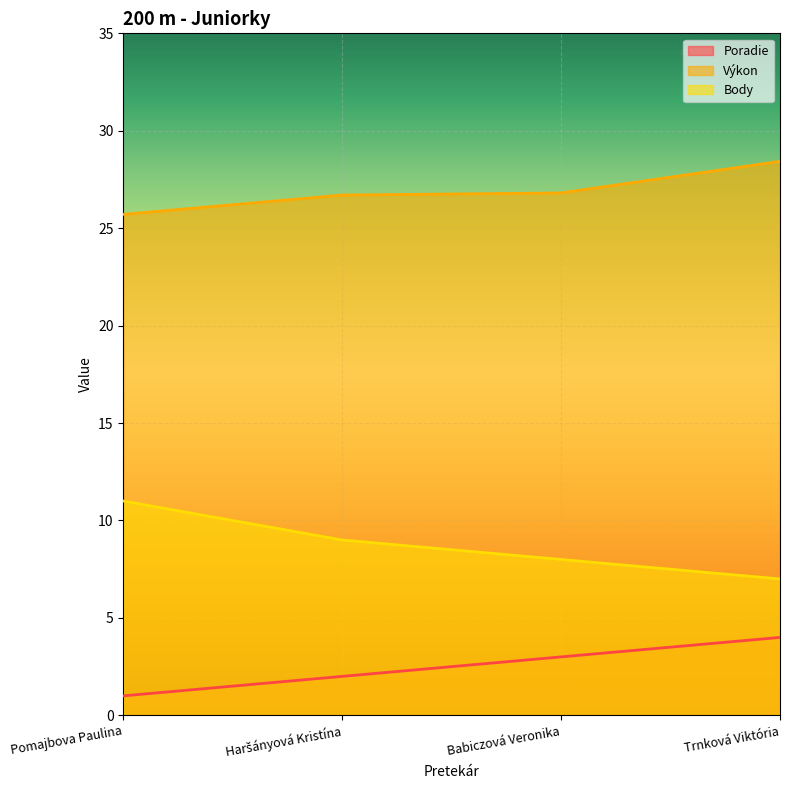

What is the difference between the Body values at Haršányová Kristína and Trnková Viktória?

2.0